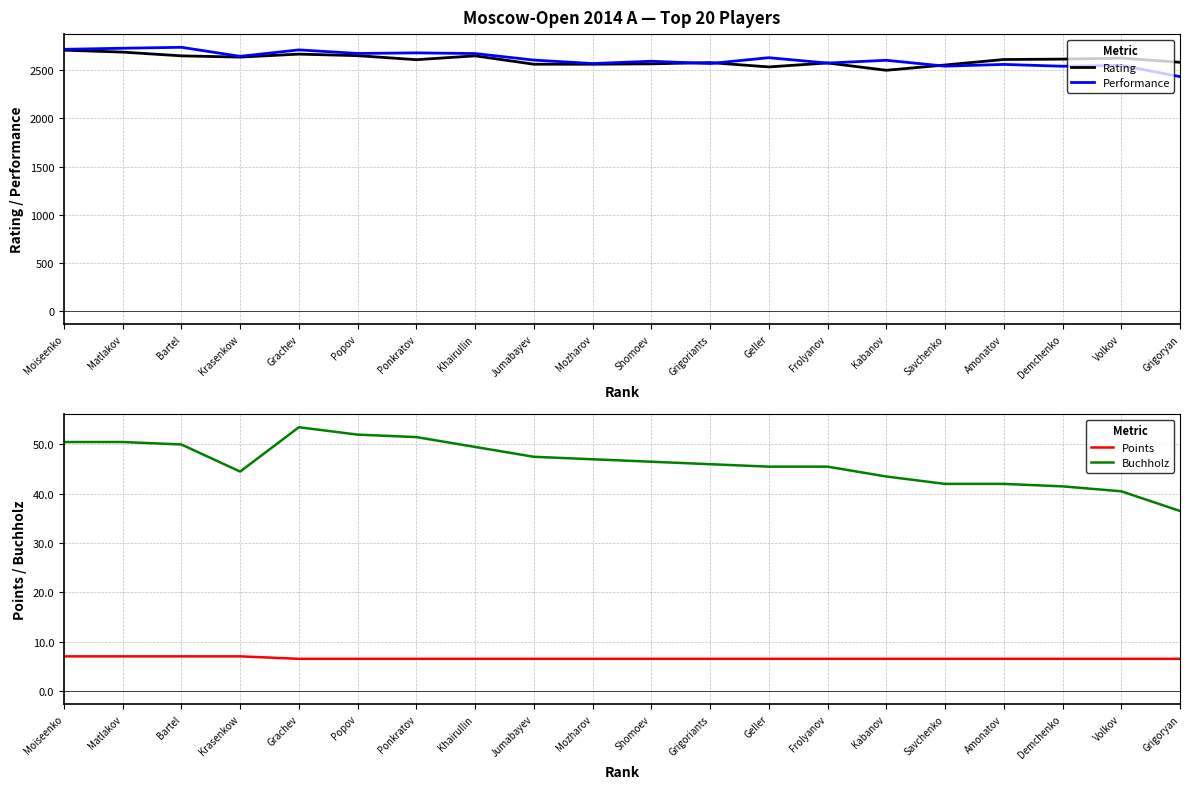

Reading left to right, list all the values displayed in this chart.

Rating: 2710.0	2690.0	2651.0	2638.0	2669.0	2653.0	2611.0	2651.0	2564.0	2564.0	2568.0	2581.0	2536.0	2577.0	2501.0	2556.0	2613.0	2617.0	2627.0	2584.0
Performance: 2719.0	2730.0	2740.0	2646.0	2713.0	2676.0	2682.0	2675.0	2607.0	2571.0	2595.0	2571.0	2632.0	2576.0	2605.0	2544.0	2562.0	2543.0	2552.0	2435.0
Points: 7.0	7.0	7.0	7.0	6.5	6.5	6.5	6.5	6.5	6.5	6.5	6.5	6.5	6.5	6.5	6.5	6.5	6.5	6.5	6.5
Buchholz: 50.5	50.5	50.0	44.5	53.5	52.0	51.5	49.5	47.5	47.0	46.5	46.0	45.5	45.5	43.5	42.0	42.0	41.5	40.5	36.5